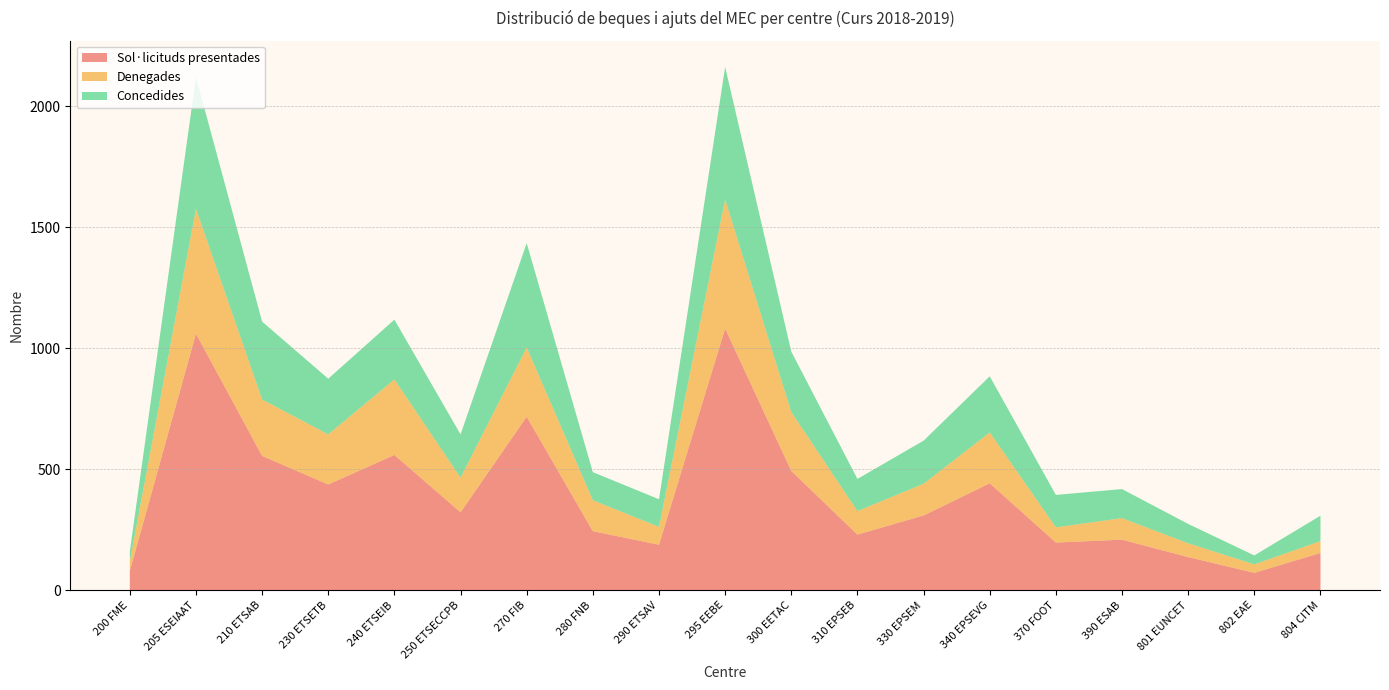

Reading left to right, transcribe all the data shown in this chart.

Sol·licituds presentades: 80	1060	555	437	559	322	717	244	188	1081	493	230	309	442	197	209	137	72	154
Denegades: 39	516	233	207	312	143	286	128	74	533	243	97	131	210	63	89	57	35	49
Concedides: 41	544	322	230	247	179	431	116	114	548	250	133	178	232	134	120	80	37	105